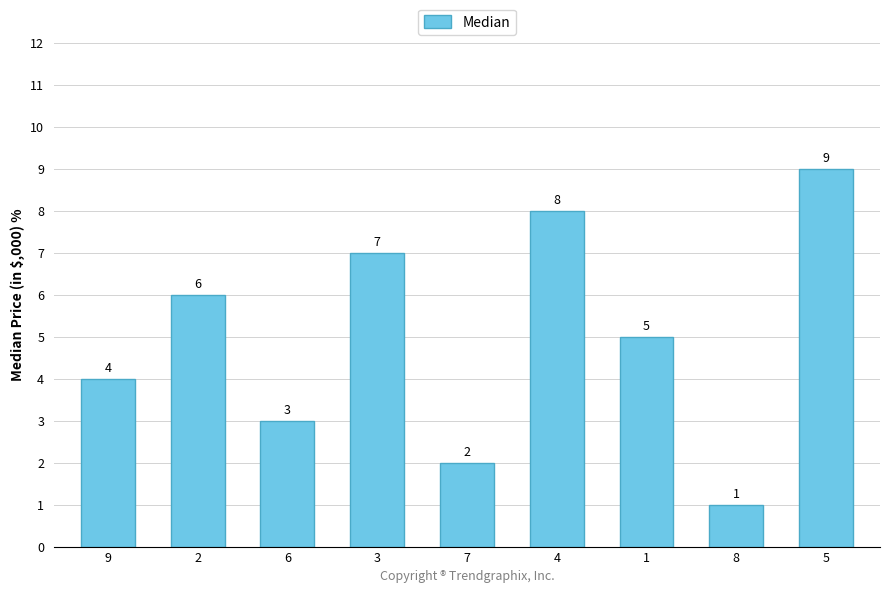

Which category has the highest value across all series?

5